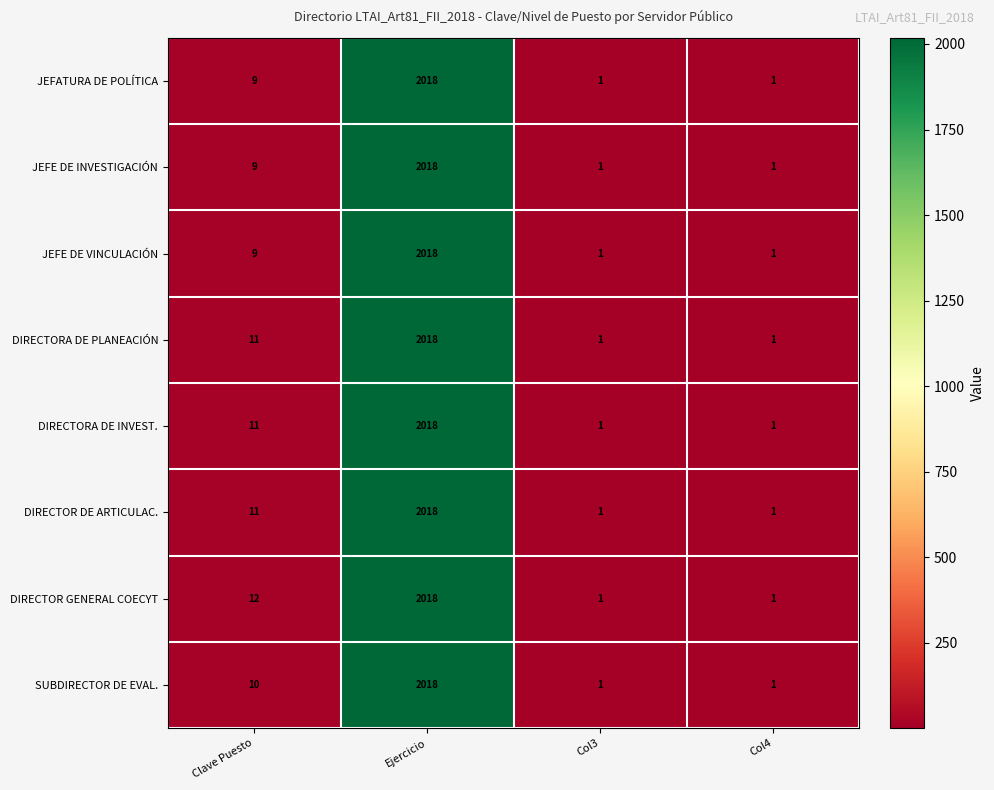

Which series changed the most between Clave Puesto and Col4?

DIRECTOR GENERAL COECYT